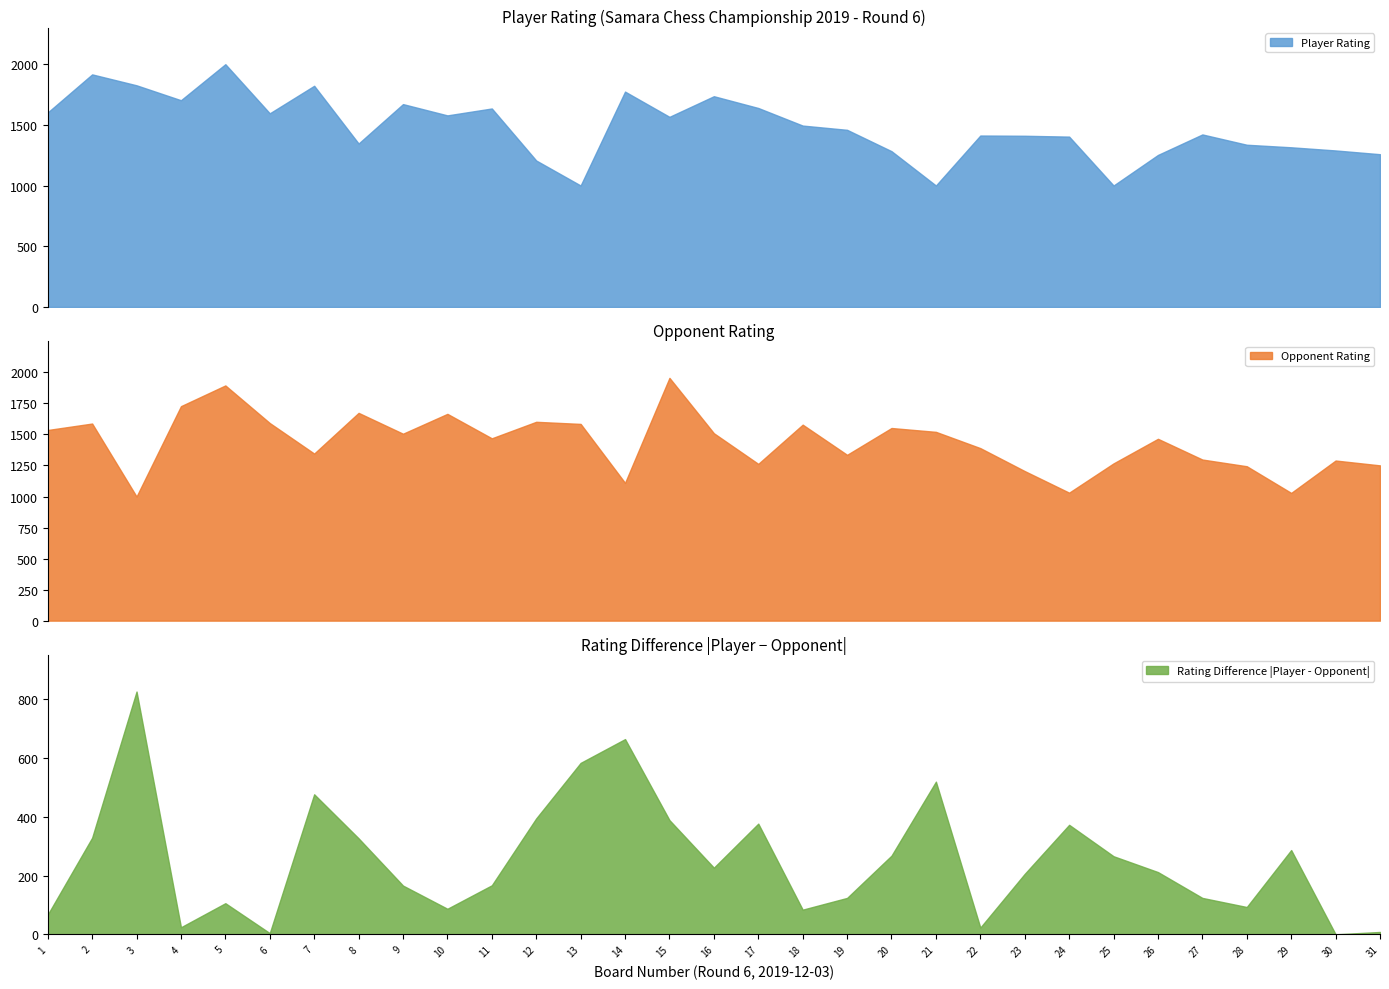

Which series changed the most between 6 and 12?

Player Rating